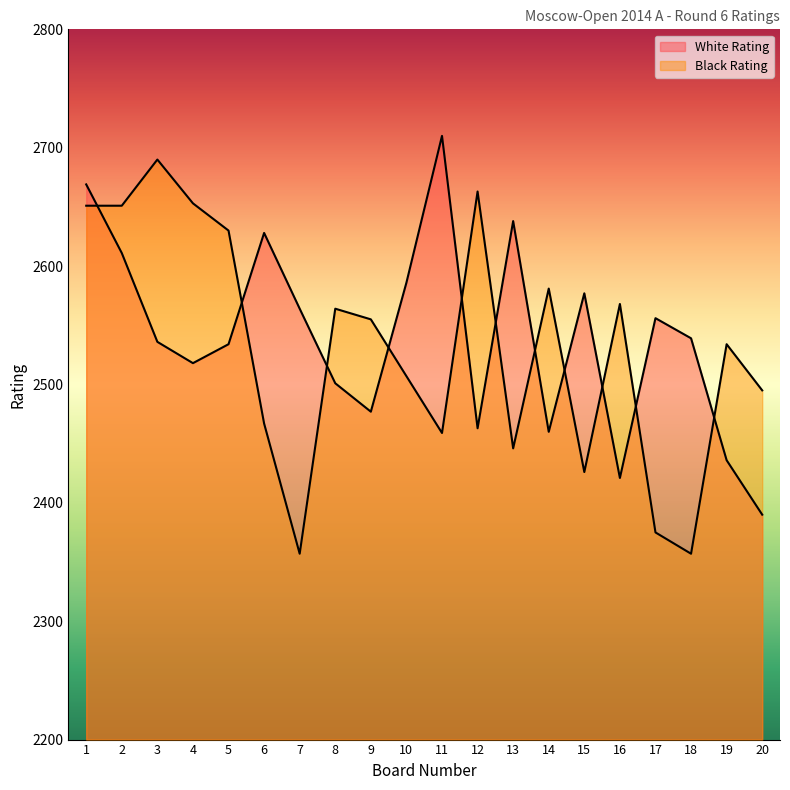

True or false: White Rating has more than 0 points higher than both neighbors.

True